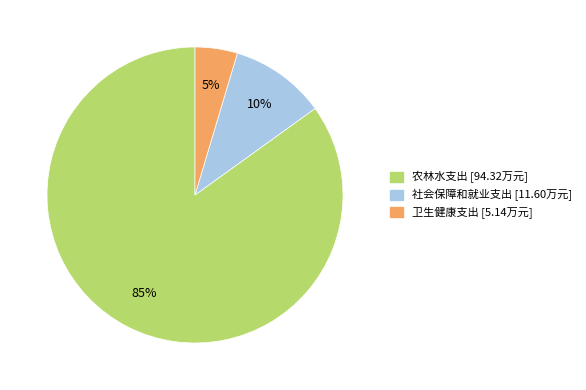

What is the largest slice in the pie chart?

农林水支出